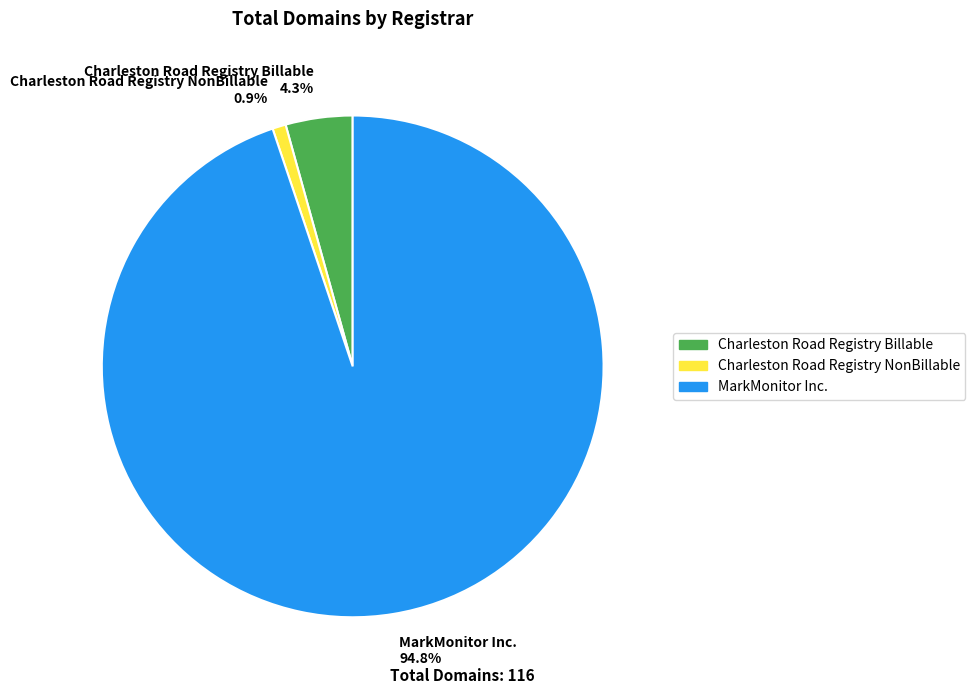

Which slice is the smallest?

Charleston Road Registry NonBillable